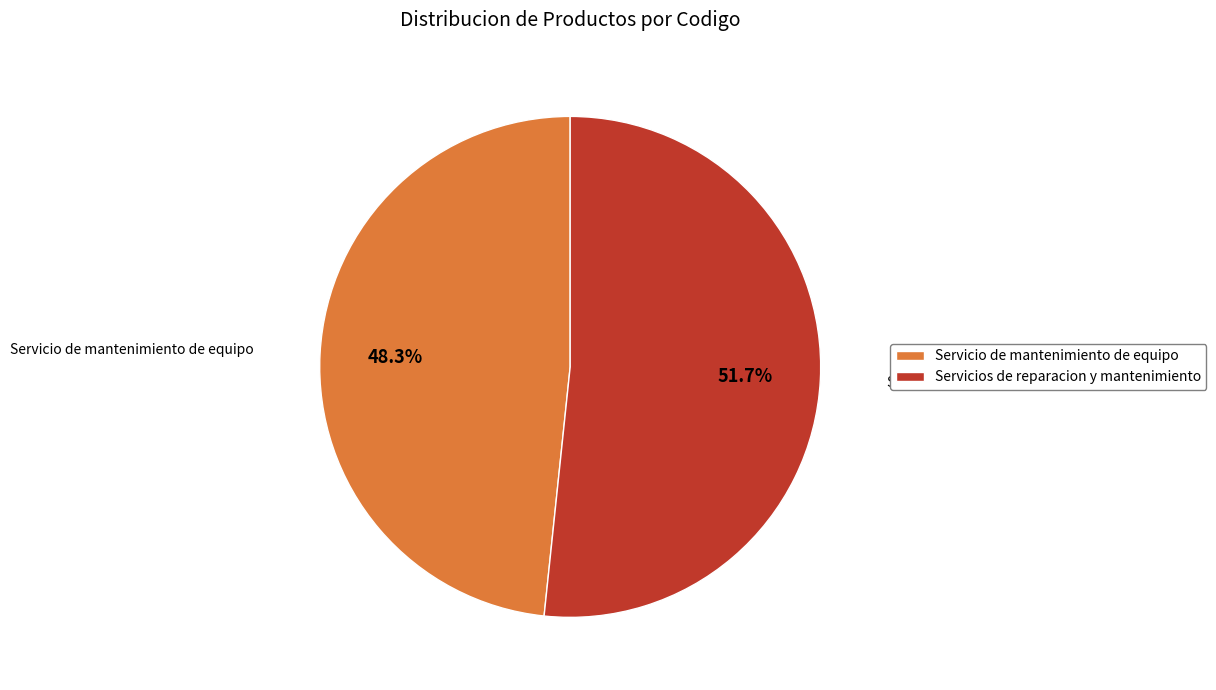

Is there any slice that represents more than half of the pie?

Yes